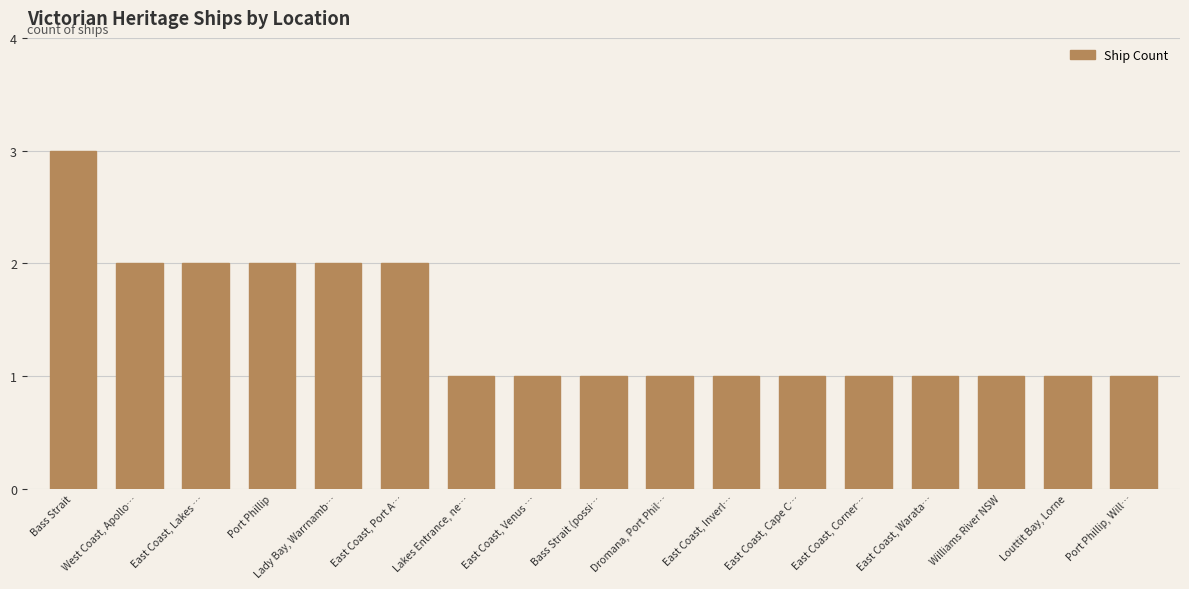

The chart shows a value of 2 at East Coast, Venus …. True or false?

False